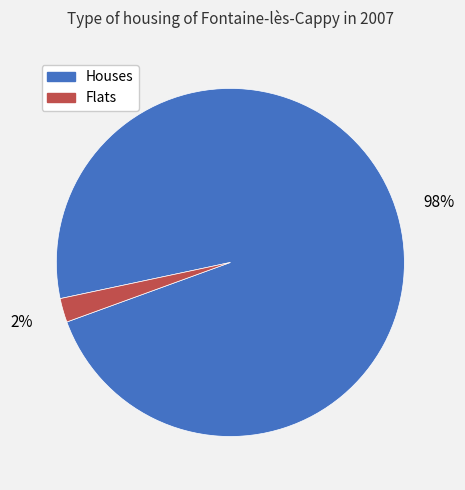

Rank the categories by value from lowest to highest.

Flats, Houses